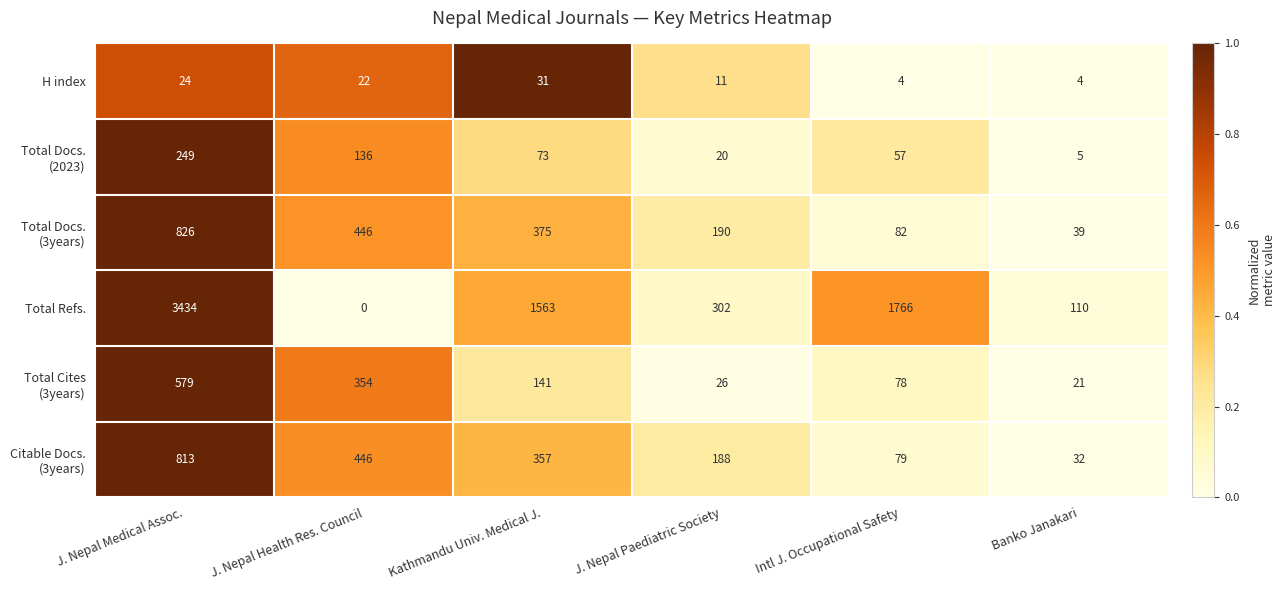

Which series has the largest range (max minus min)?

Total Refs.